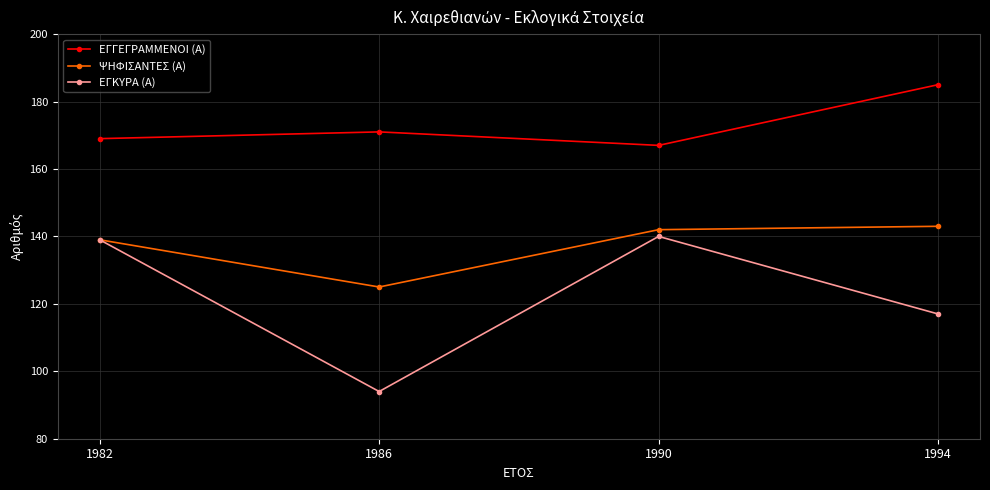

What is the average value of the ΨΗΦΙΣΑΝΤΕΣ (Α) series?

137